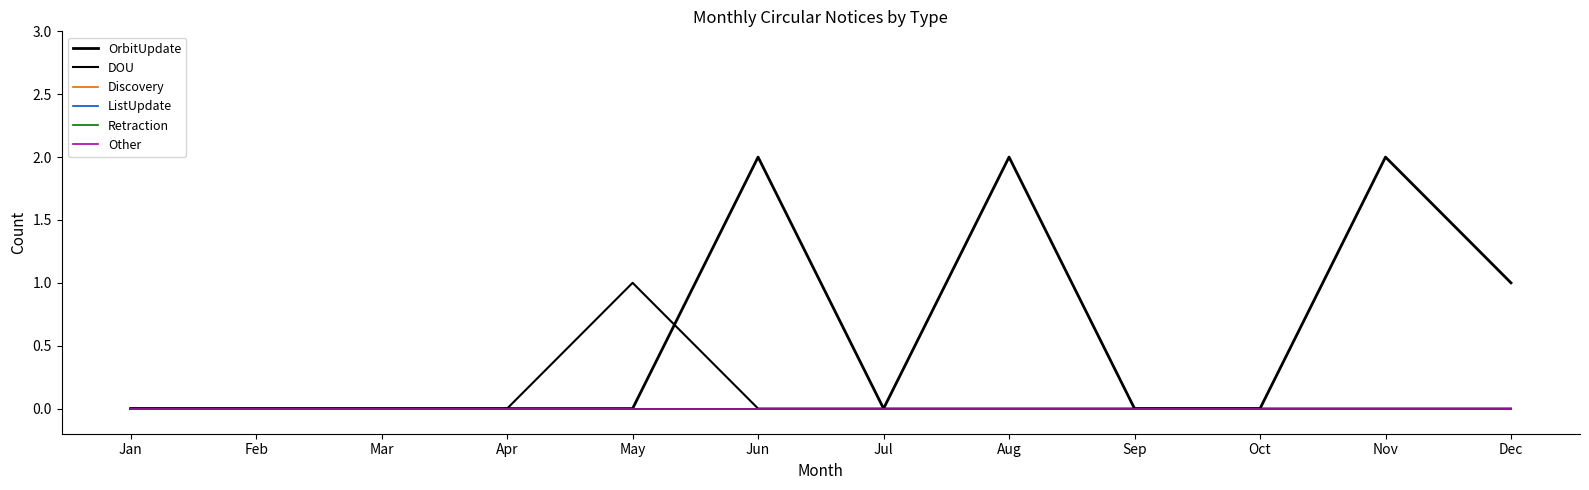

Does the chart have visible grid lines?

No